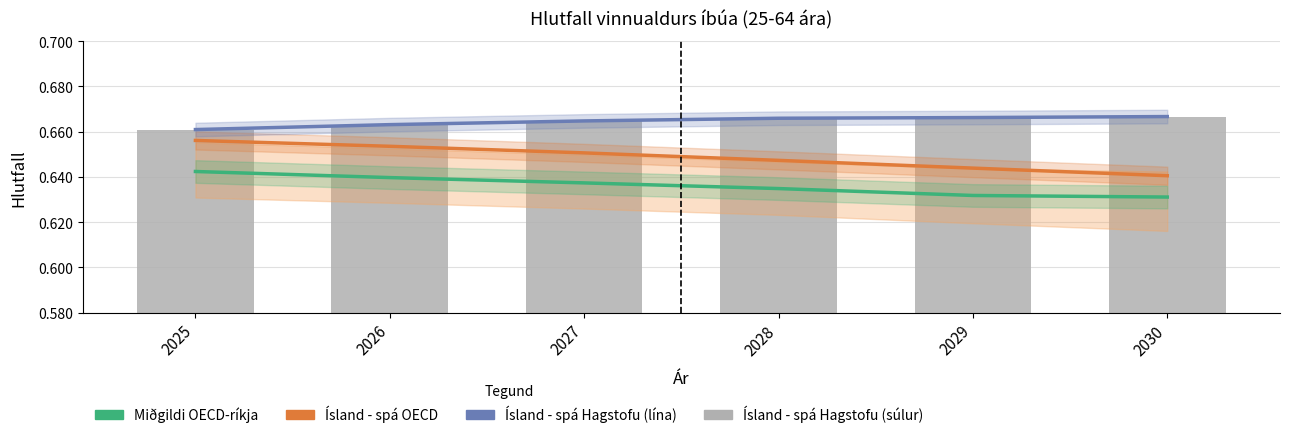

Reading left to right, list all the values displayed in this chart.

Miðgildi OECD-ríkja: 2025=0.6	2026=0.6	2027=0.6	2028=0.6	2029=0.6	2030=0.6
Ísland - spá OECD: 2025=0.7	2026=0.7	2027=0.7	2028=0.6	2029=0.6	2030=0.6
Ísland - spá Hagstofu (lína): 2025=0.7	2026=0.7	2027=0.7	2028=0.7	2029=0.7	2030=0.7
Ísland - spá Hagstofu: 2025=0.7	2026=0.7	2027=0.7	2028=0.7	2029=0.7	2030=0.7